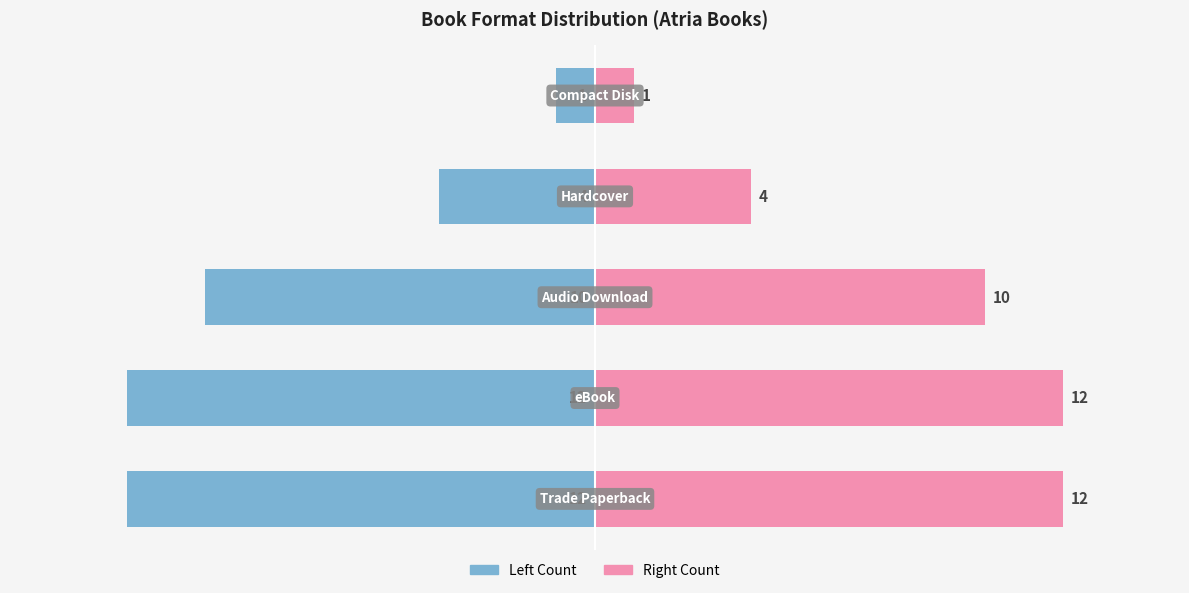

True or false: Count (Right) has a value of 6 at 2.

False